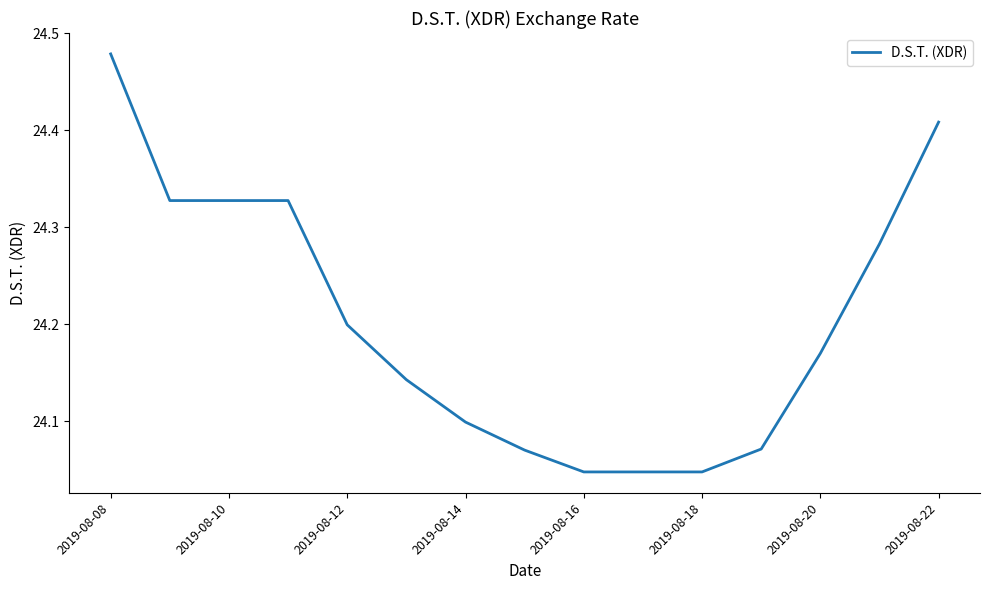

What is the difference between the maximum and minimum values?

0.4